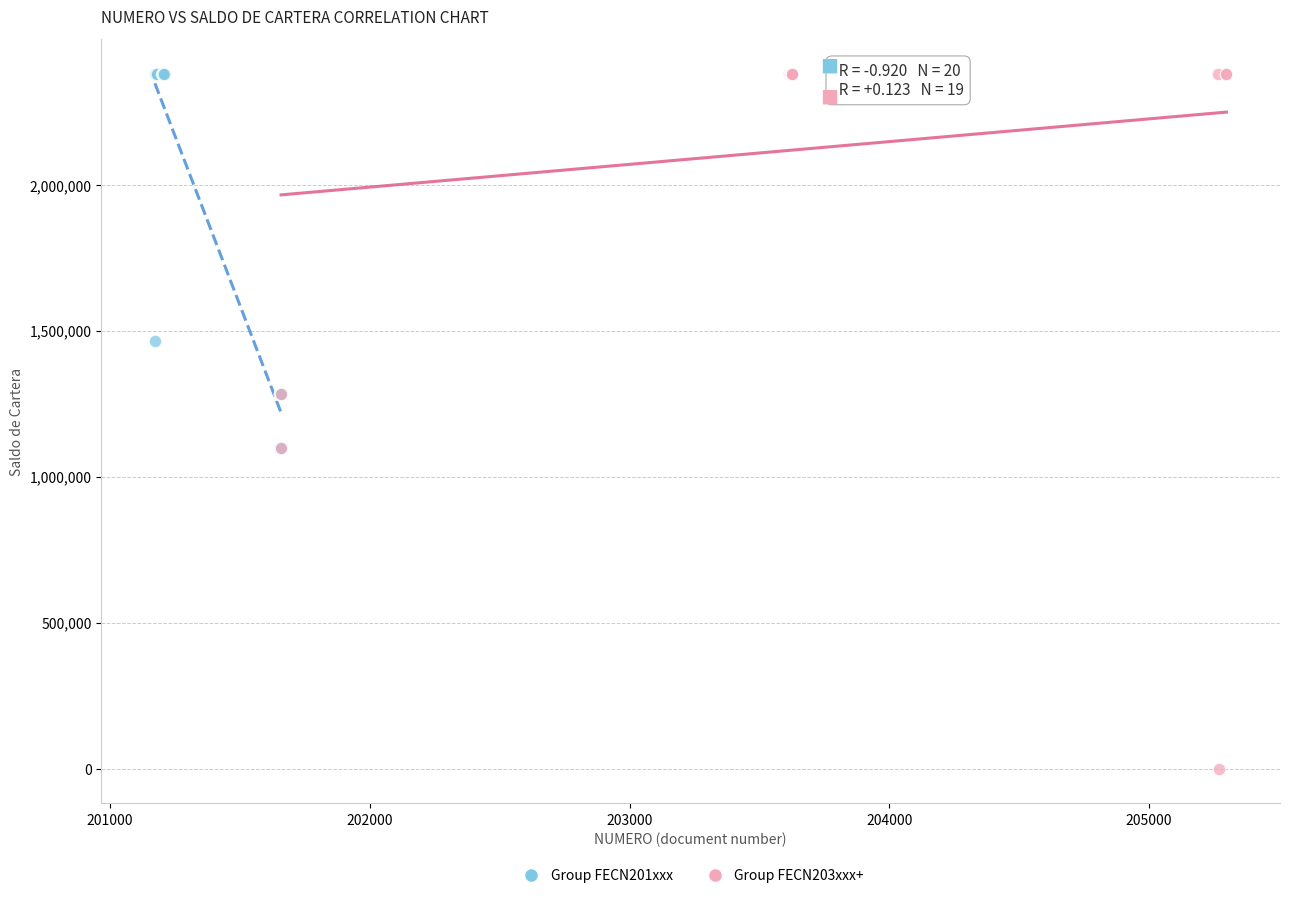

Which series contains the lowest Y value?

Group FECN203xxx+